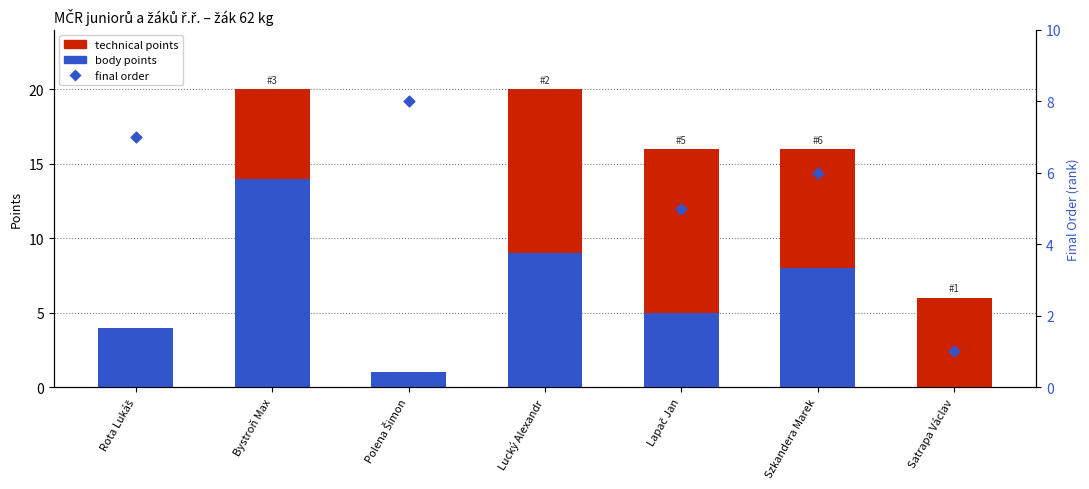

Which series has the largest total across all categories?

technical points